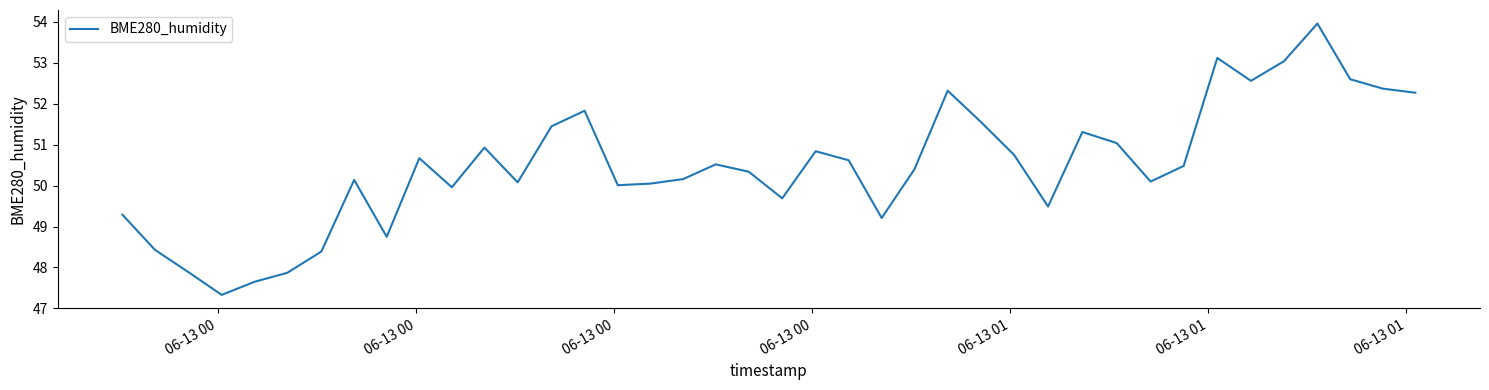

What is the minimum value shown in the chart?

47.3